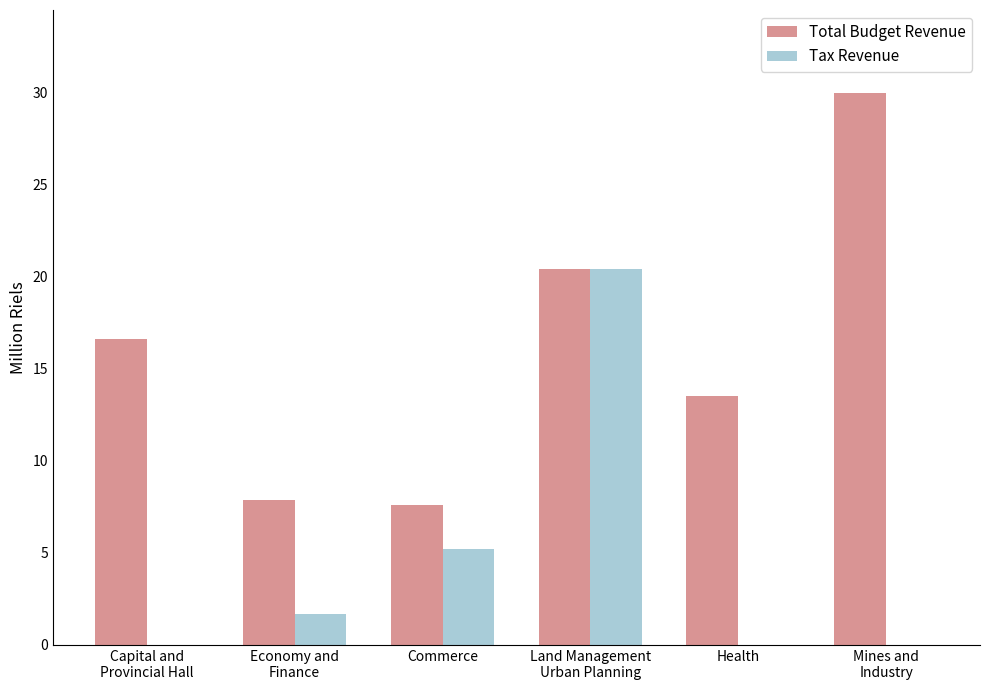

What is the sum of the Total Budget Revenue values at Health and Commerce?

21.1